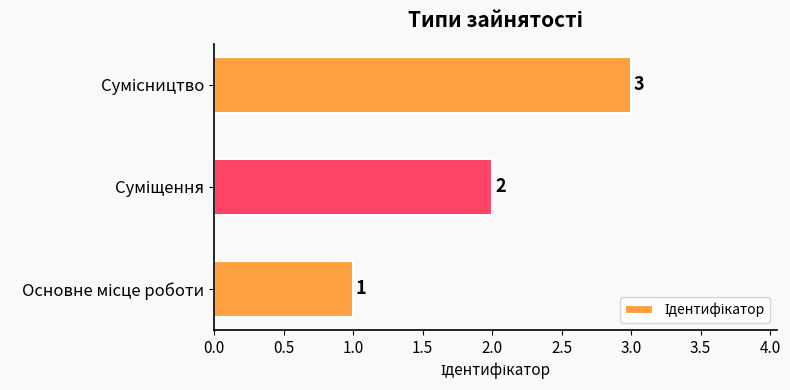

What is the maximum value shown in the chart?

3